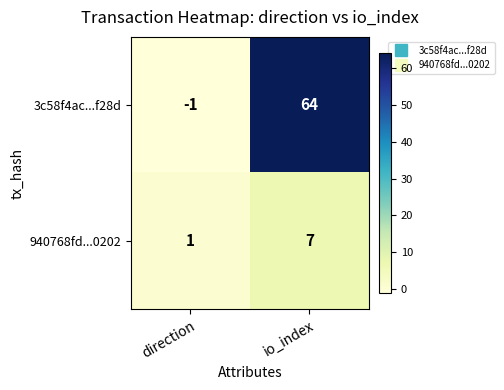

How many data points does each series have?

2